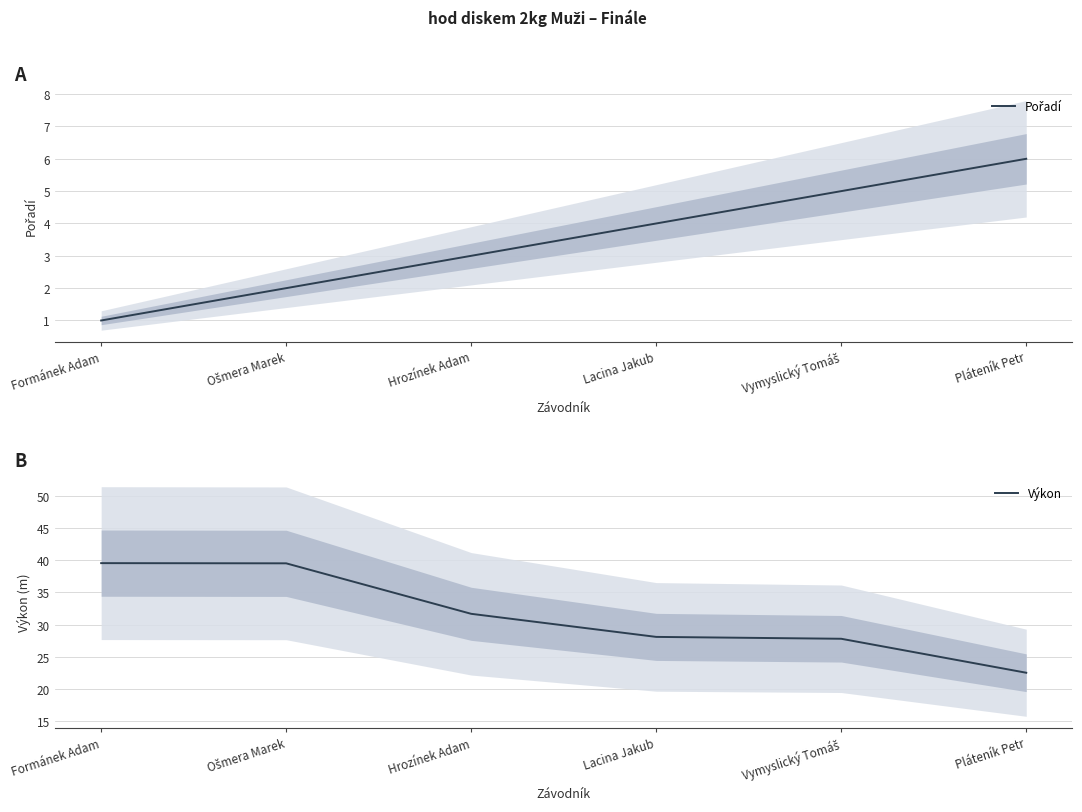

What is the average value of the Pořadí series?

3.5